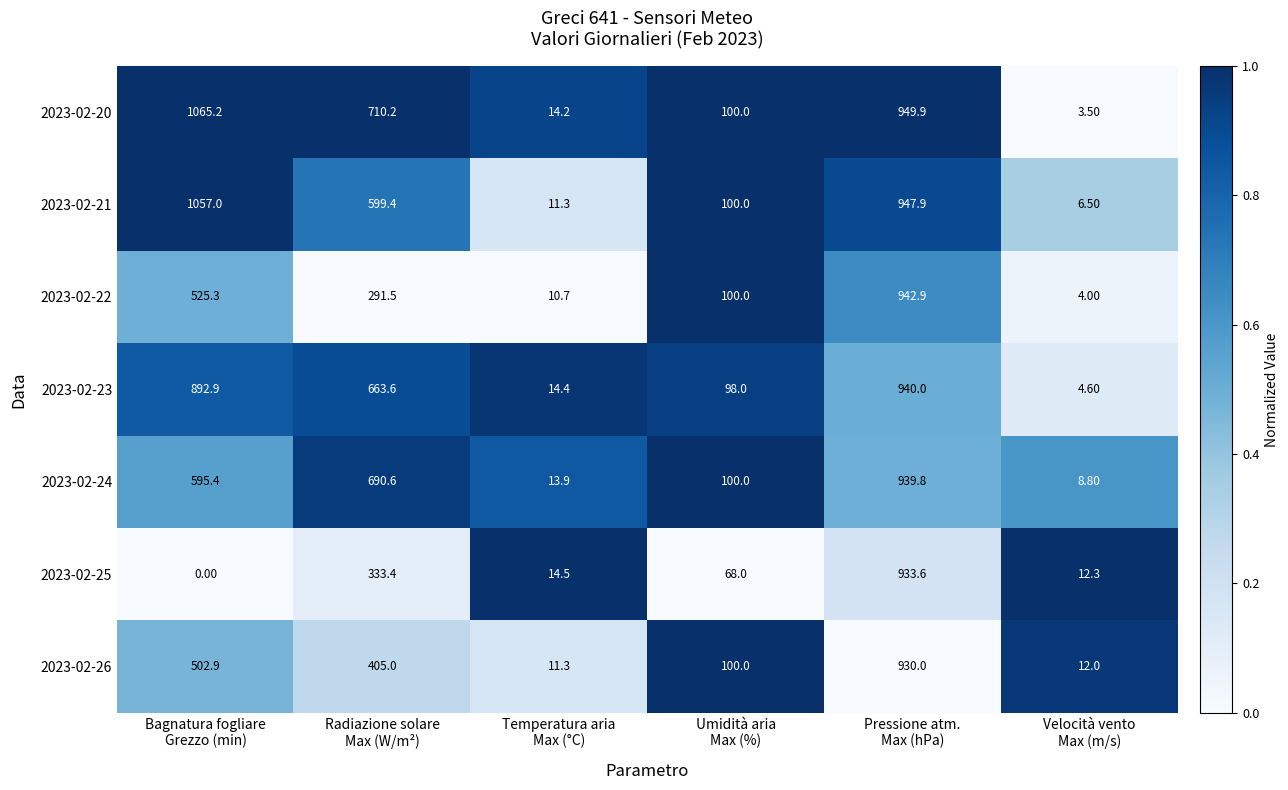

What is the sum of all 2023-02-22 values?

1874.4